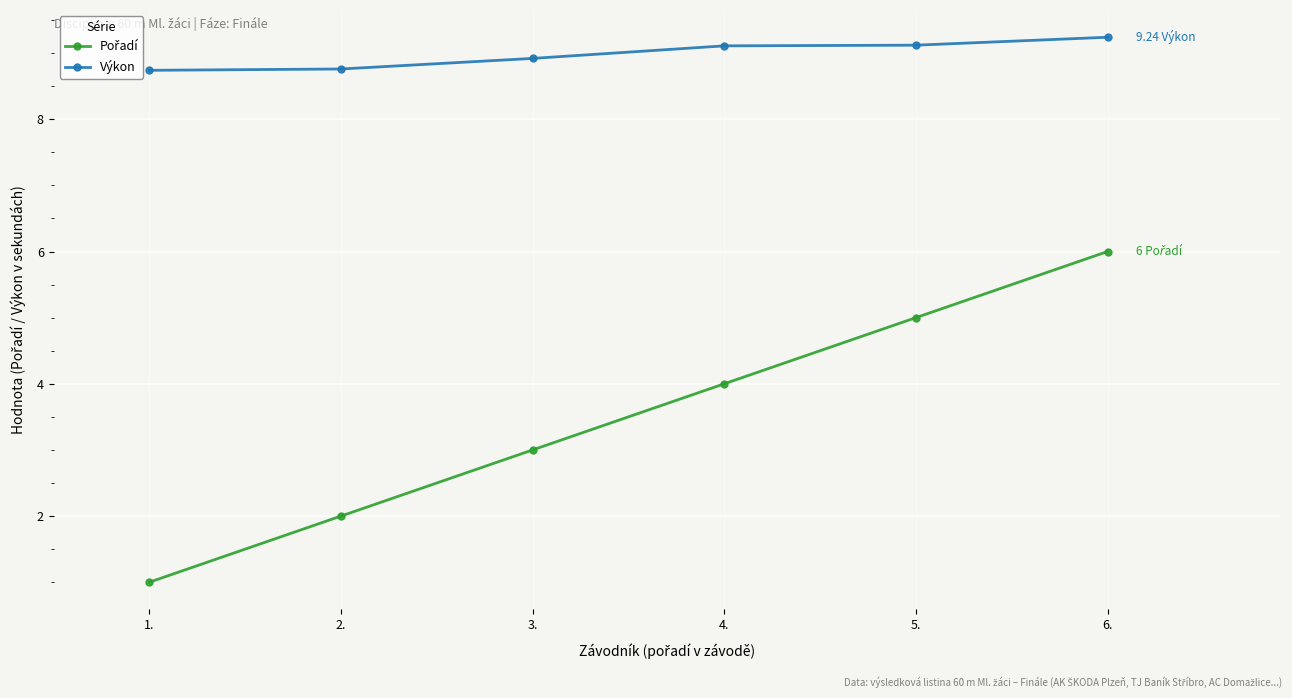

What is the label of the 3rd point from the right?

4.